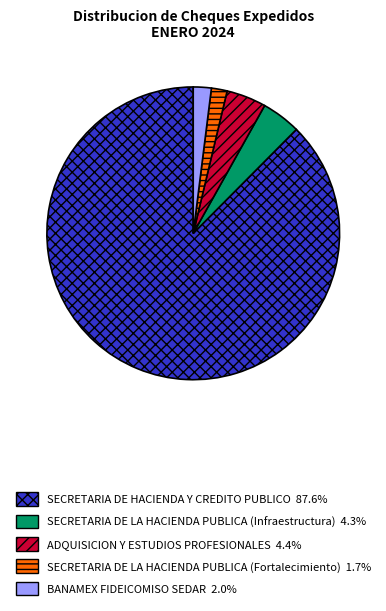

Which has a higher value, SECRETARIA DE HACIENDA Y CREDITO PUBLICO or ADQUISICION Y ESTUDIOS PROFESIONALES?

SECRETARIA DE HACIENDA Y CREDITO PUBLICO